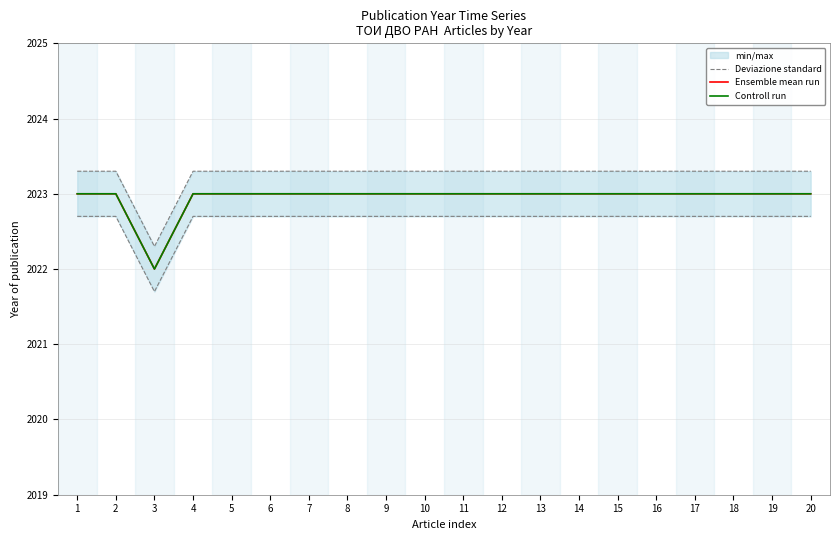

What is the difference between the maximum and minimum values in the Controll run series?

1.0